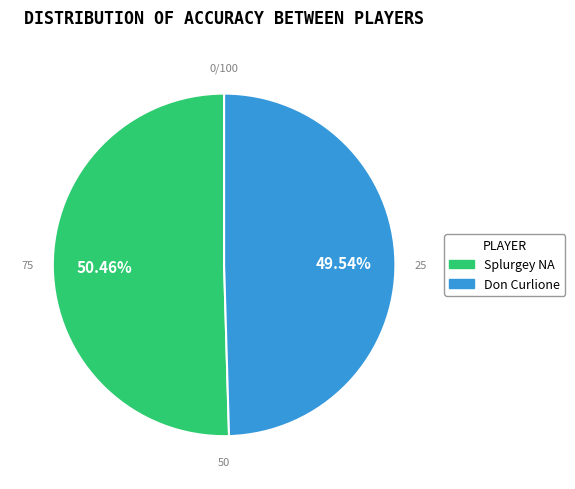

To the nearest percent, what is the difference between the largest and smallest slice percentages?

1%